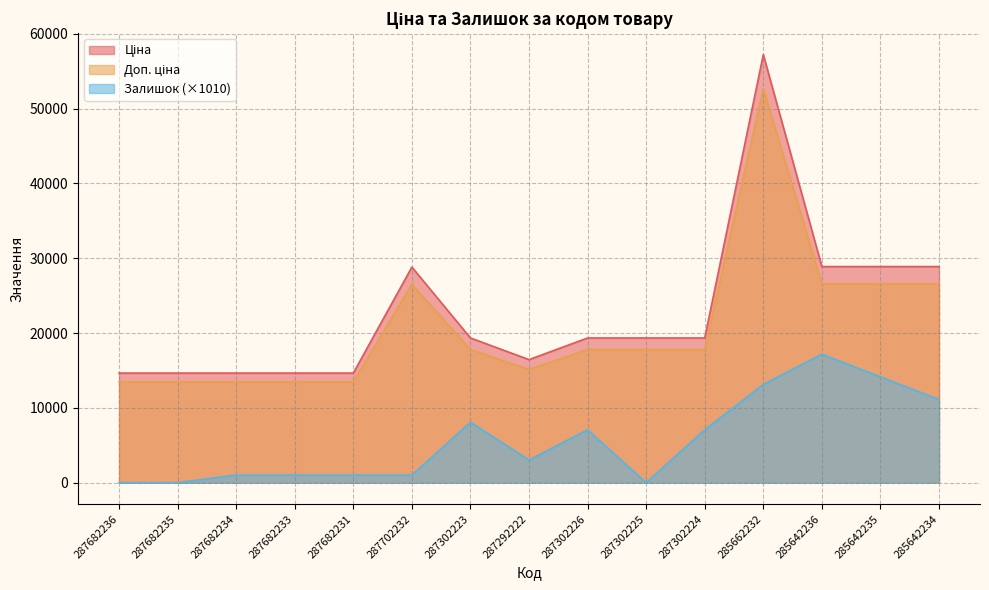

Is the value of Залишок at 287292222 greater than the value of Ціна at 287682236?

No